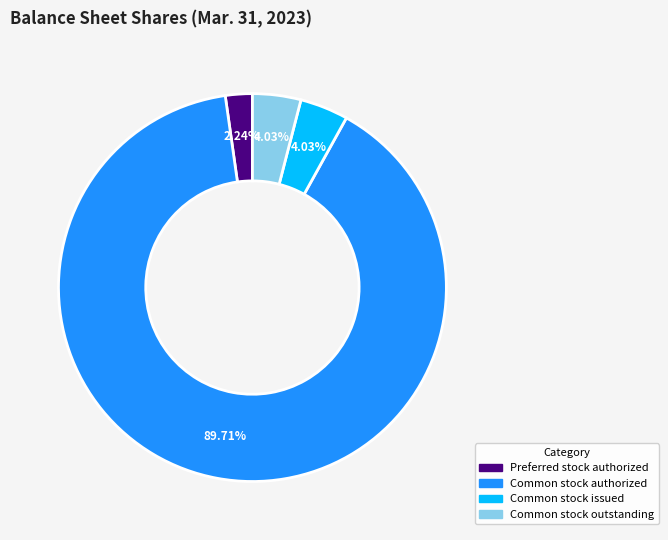

How many segments does this pie chart have?

4